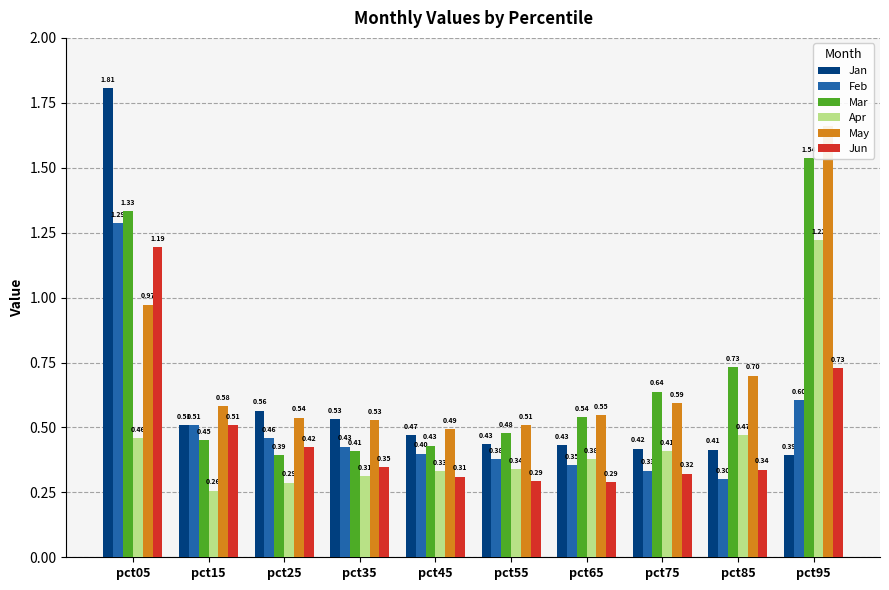

Which series has the widest spread of values?

Jan